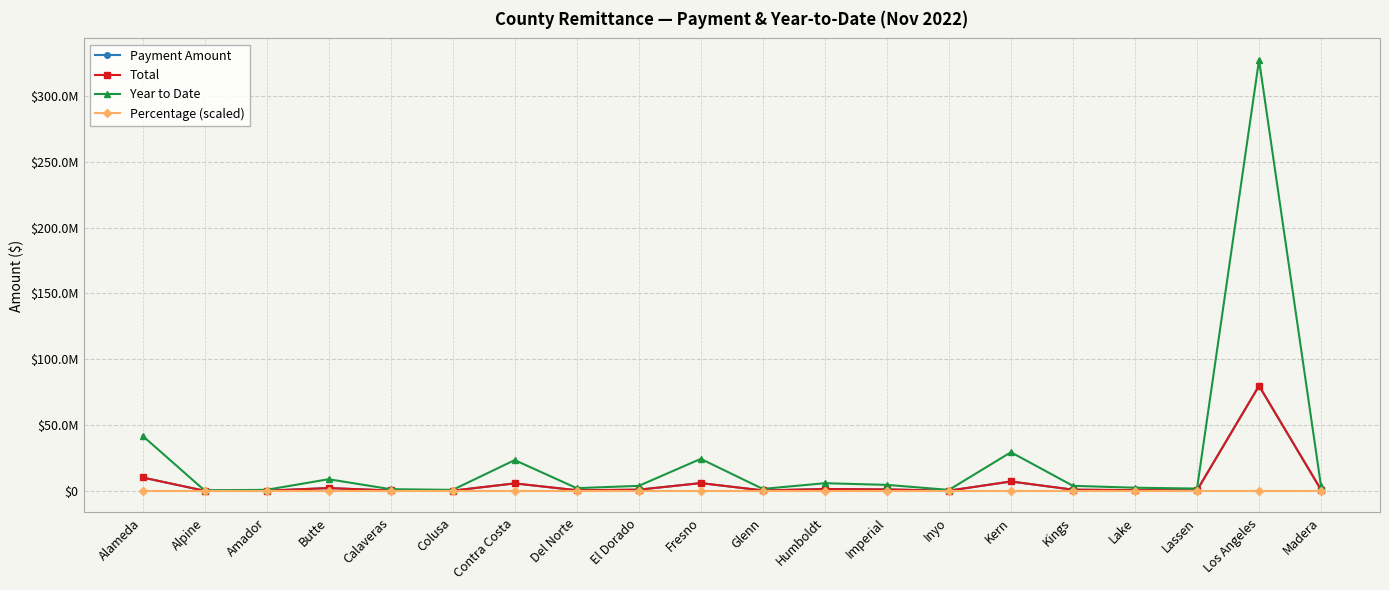

Reading right to left, what are all the values shown in this chart?

Payment Amount: 827466.2	79866452.9	435890.0	593897.4	942024.5	7171432.9	190278.7	1119214.9	1430988.6	370182.1	5939321.9	938156.2	511933.4	5711715.9	192894.9	321970.2	2169119.3	203205.6	104657.5	10224275.2
Total: 827466.2	79866452.9	435890.0	593897.4	942024.5	7171432.9	190278.7	1119214.9	1430988.6	370182.1	5939321.9	938156.2	511933.4	5711715.9	192894.9	321970.2	2169119.3	203205.6	104657.5	10224275.2
Year to Date: 3392454.2	327437269.1	1787066.1	2434866.4	3862121.5	29401511.1	780106.6	4588568.1	5866781.3	1517676.4	24350090.2	3846261.8	2098829.6	23416948.9	790832.5	1320016.6	8892976.8	833104.4	429075.9	41917584.2
Percentage (scaled): 0.0	0.3	0.0	0.0	0.0	0.0	0.0	0.0	0.0	0.0	0.0	0.0	0.0	0.0	0.0	0.0	0.0	0.0	0.0	0.0